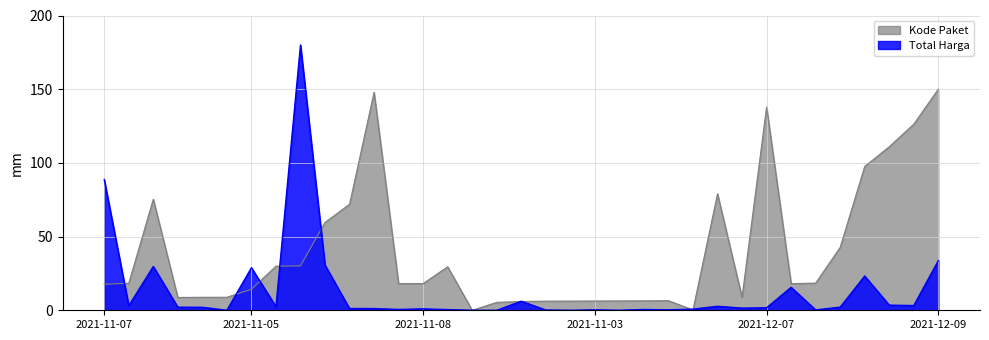

Reading left to right, extract all data points from this chart.

Total Harga: 88.7	3.1	29.7	2.1	2.0	0.0	28.9	2.4	180.0	30.7	1.2	1.2	0.6	1.0	0.5	0.0	0.0	6.1	0.2	0.0	0.3	0.0	0.5	0.3	0.8	2.7	1.5	1.7	15.6	0.3	2.1	23.2	3.5	3.2	33.7
Kode Paket: 17.6	18.3	75.3	8.7	8.8	8.8	14.2	29.9	30.1	59.6	71.9	147.9	18.1	18.1	29.5	0.0	5.4	6.0	6.2	6.2	6.3	6.3	6.4	6.5	0.2	79.0	8.8	137.8	18.1	18.4	42.7	97.6	111.0	126.3	150.0